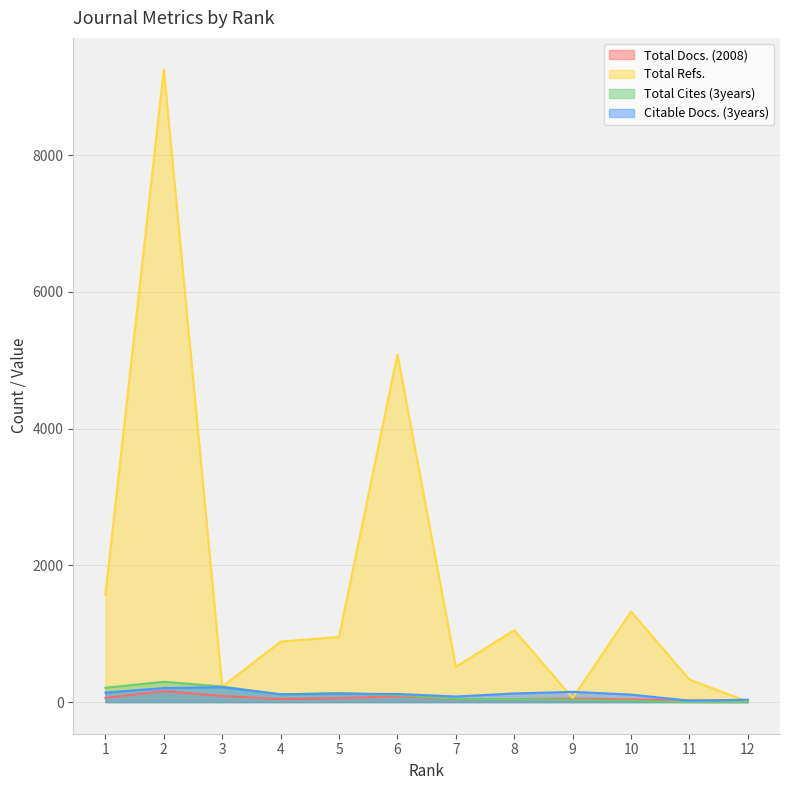

What are all the series names shown in the legend?

Total Docs. (2008), Total Refs., Total Cites (3years), Citable Docs. (3years)